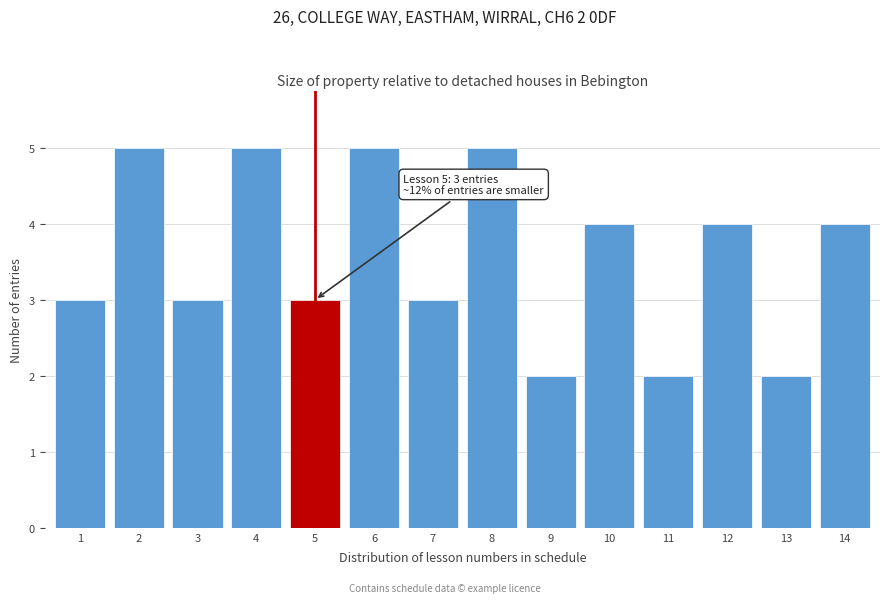

Reading right to left, what are all the values shown in this chart?

14=4	13=2	12=4	11=2	10=4	9=2	8=5	7=3	6=5	5=3	4=5	3=3	2=5	1=3